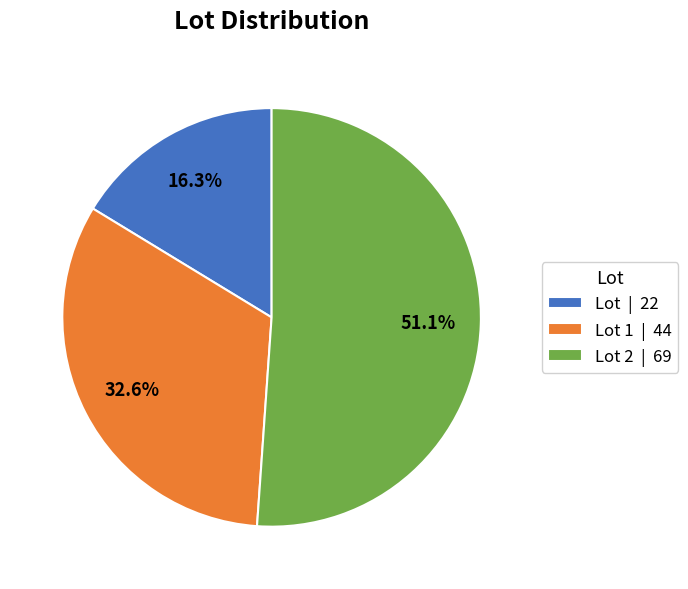

What is the total percentage of Lot 1 | 44 and Lot | 22?

48.9%